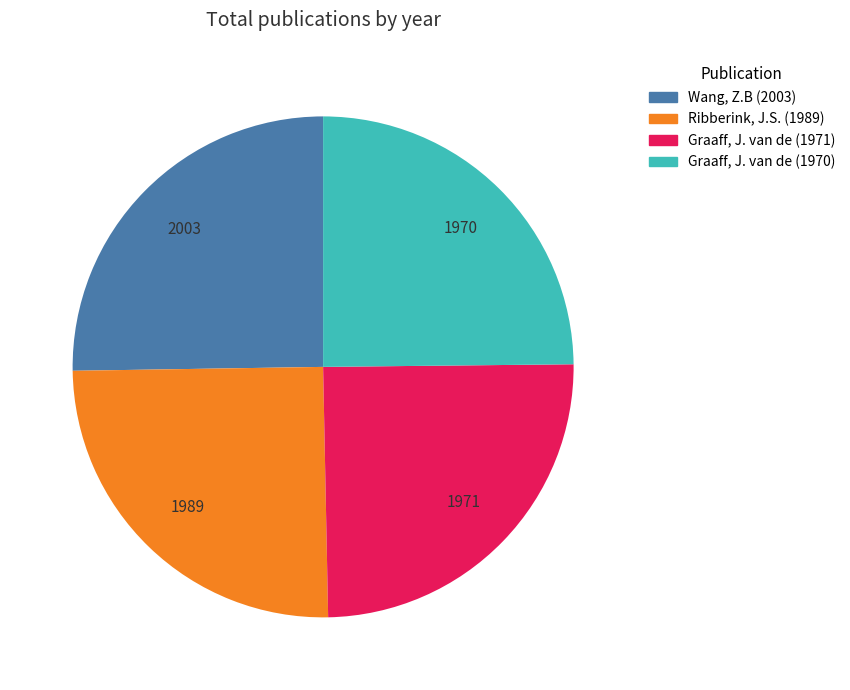

What is the ratio of the value at Graaff, J. van de (1970) to the value at Wang, Z.B (2003)?

1.0